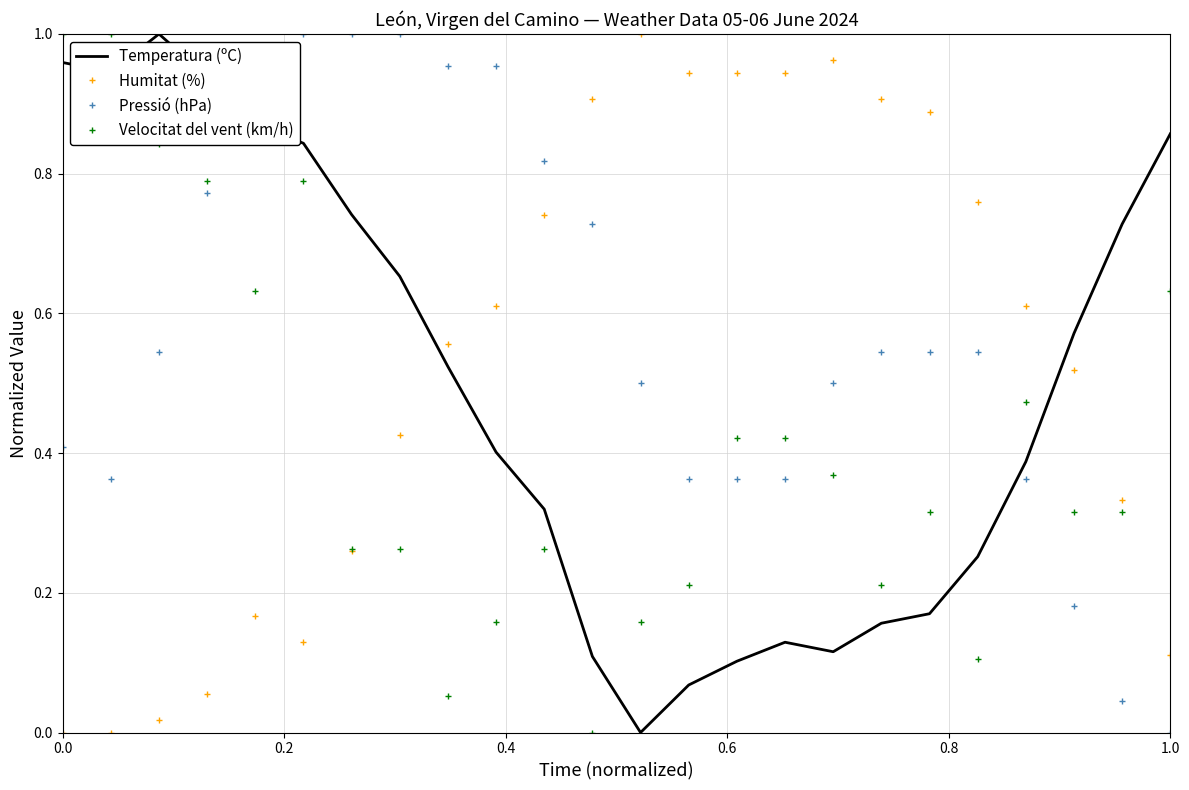

True or false: Velocitat del vent (km/h) and Pressió (hPa) cross at least once.

True